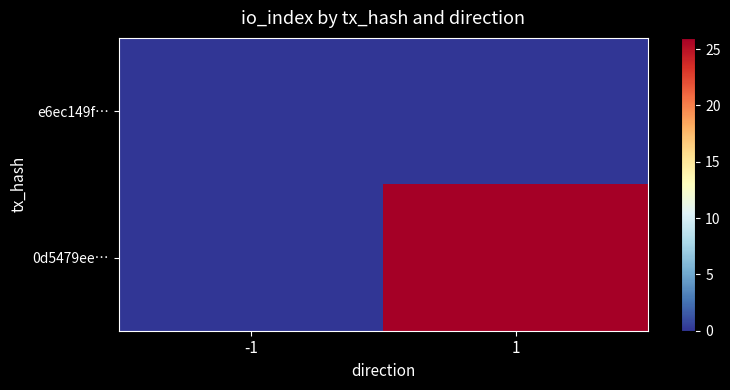

Which series has the widest spread of values?

0d5479ee…